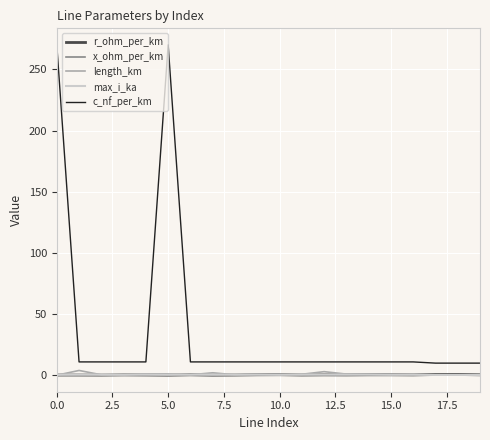

True or false: length_km and c_nf_per_km intersect in this chart.

False